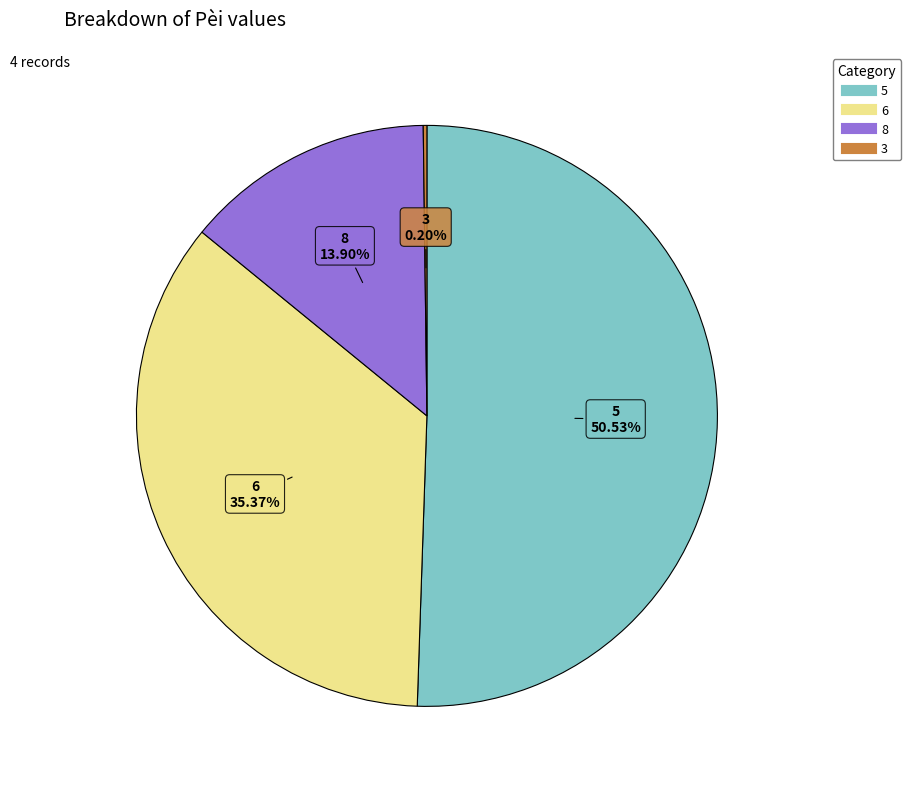

Which has a higher value, 5 or 8?

5